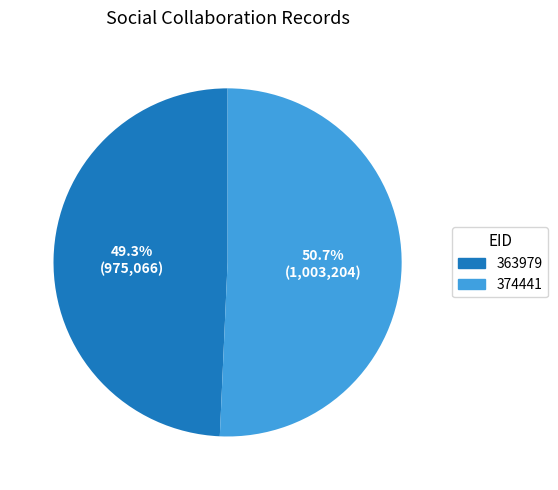

To the nearest percent, what is the difference between the largest and smallest slice percentages?

1%